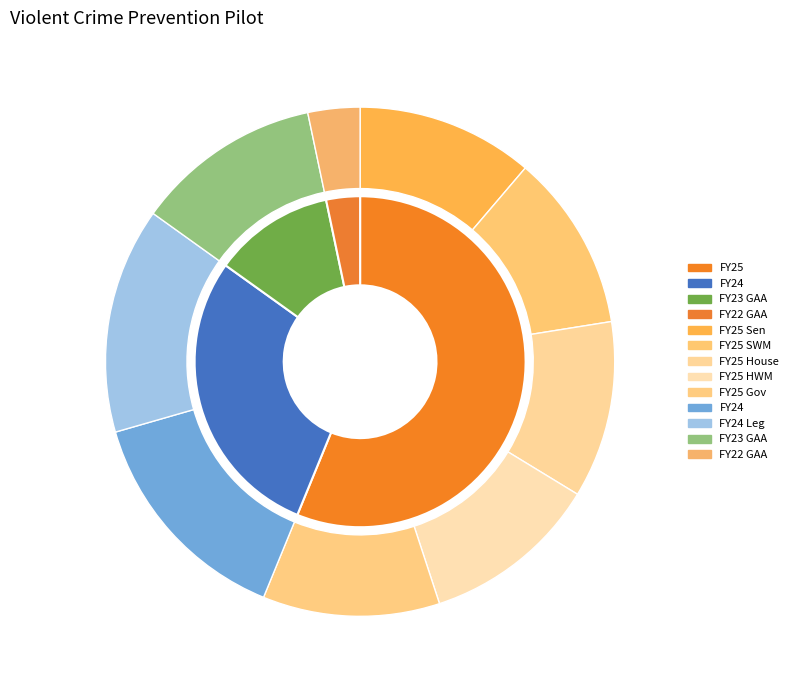

To the nearest percent, what percentage of the pie is FY25 HWM?

11%